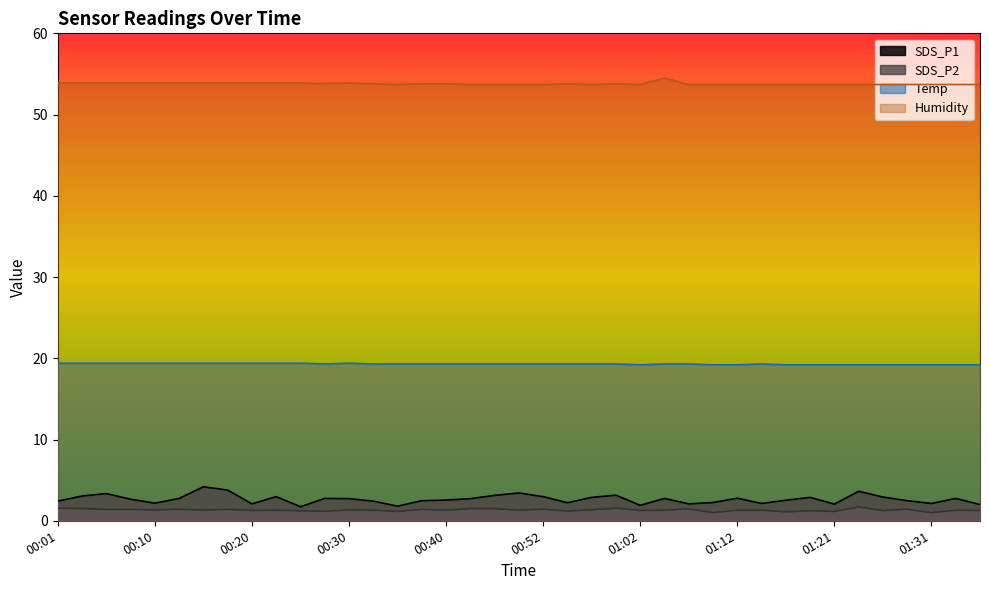

What is the total value across all series at 00:45?

77.6